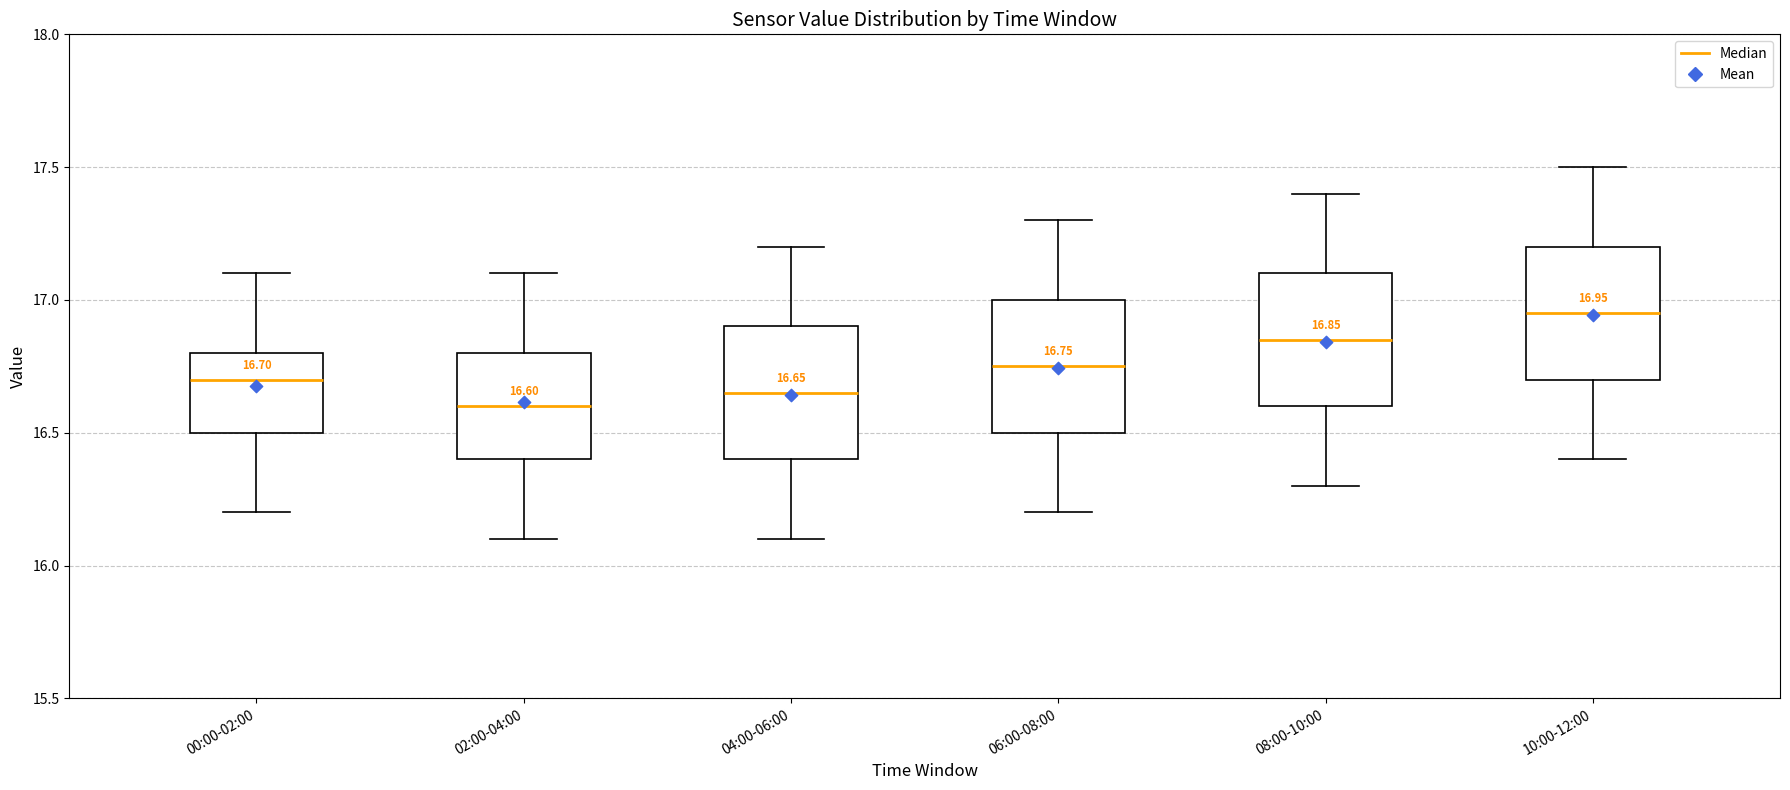

Which box's median line is the highest?

10:00-12:00